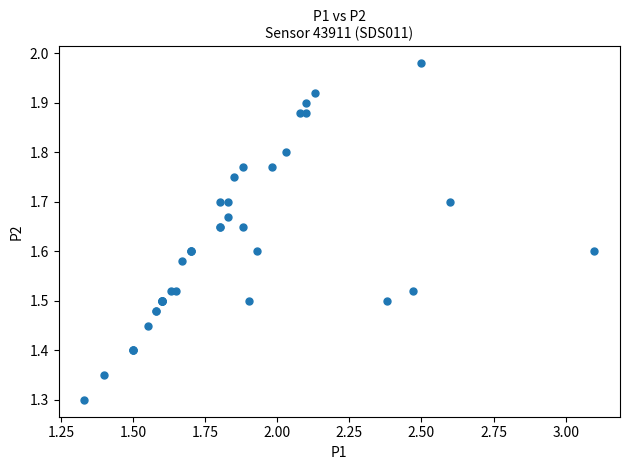

What Y value in the scatter plot is closest to 1?

1.3